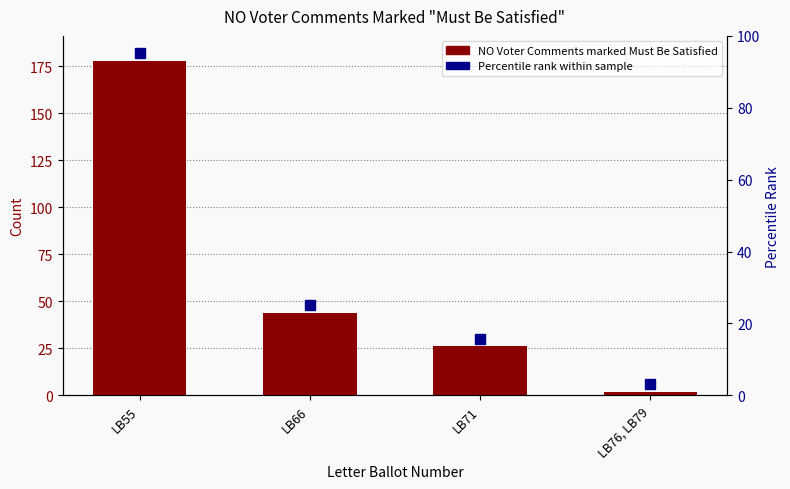

What is the label of the 4th bar from the right?

LB55